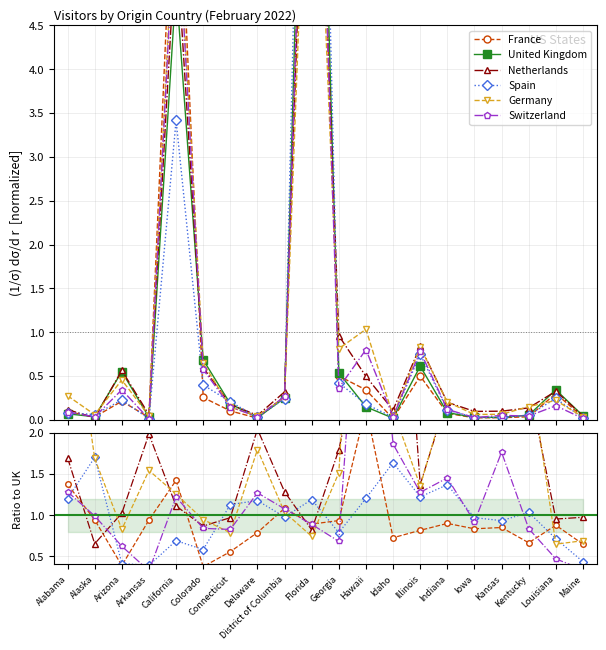

Reading left to right, transcribe all the data shown in this chart.

France: 1.4	0.9	0.4	0.9	1.4	0.4	0.6	0.8	1.1	0.9	0.9	2.3	0.7	0.8	0.9	0.8	0.8	0.7	0.9	0.6
United Kingdom: 0.1	0.0	0.6	0.0	5.0	0.7	0.2	0.0	0.2	11.3	0.5	0.1	0.0	0.6	0.1	0.0	0.0	0.1	0.3	0.0
Netherlands: 1.7	0.7	1.0	2.0	1.1	0.9	1.0	2.0	1.3	0.8	1.8	3.3	6.0	1.4	2.4	3.5	3.5	2.6	1.0	1.0
Spain: 1.2	1.7	0.4	0.4	0.7	0.6	1.1	1.2	1.0	1.2	0.8	1.2	1.6	1.2	1.4	1.0	0.9	1.0	0.7	0.4
Germany: 4.0	1.7	0.8	1.5	1.3	0.9	0.8	1.8	1.0	0.7	1.5	7.0	2.3	1.4	2.5	2.2	2.2	2.9	0.6	0.7
Switzerland: 1.3	1.0	0.6	0.3	1.2	0.8	0.8	1.3	1.1	0.9	0.7	5.4	1.9	1.3	1.5	0.9	1.8	0.8	0.5	0.3